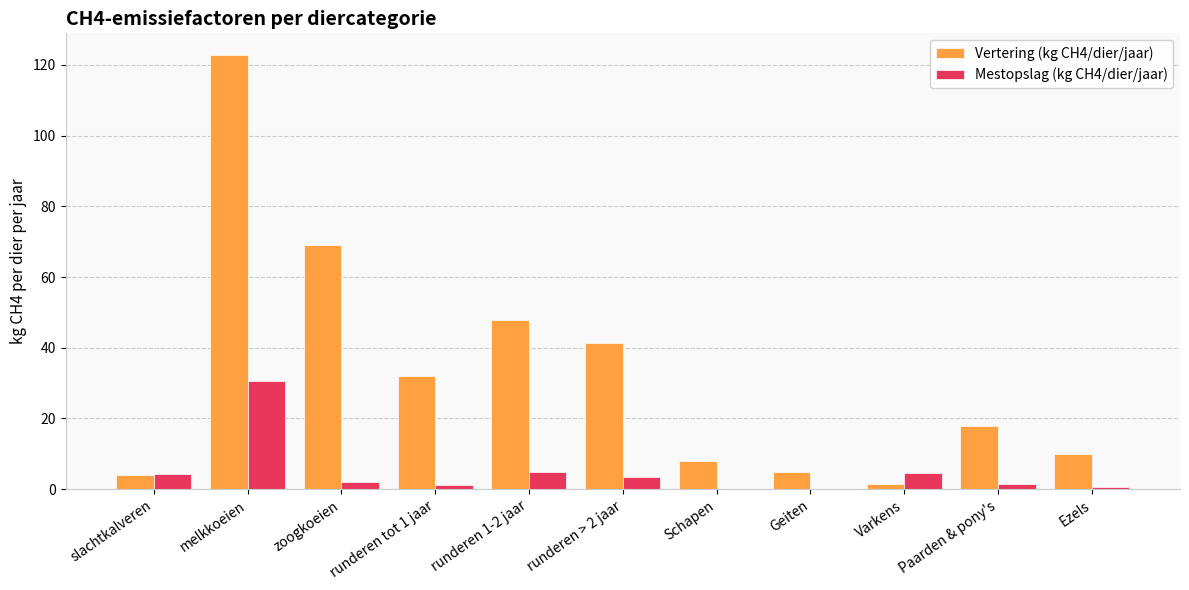

What is the difference between the Vertering (kg CH4/dier/jaar) values at runderen tot 1 jaar and Geiten?

26.9